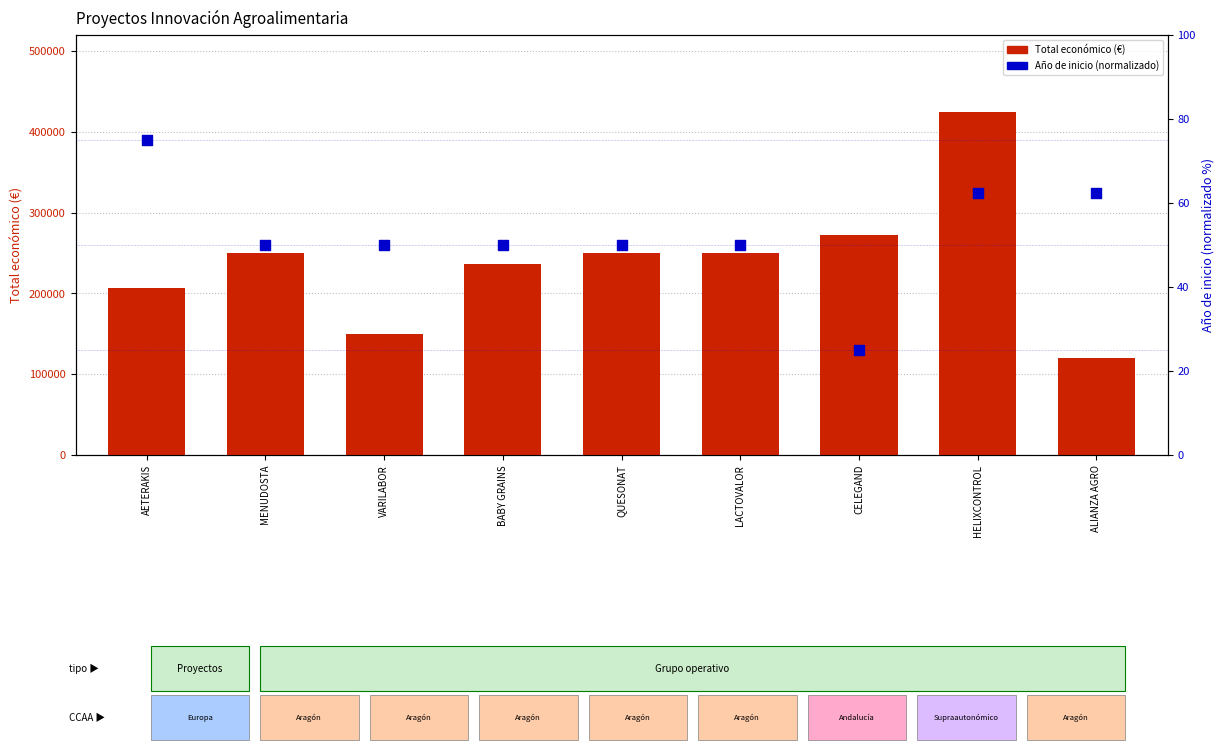

Which series has the largest Y range (max minus min)?

Total económico